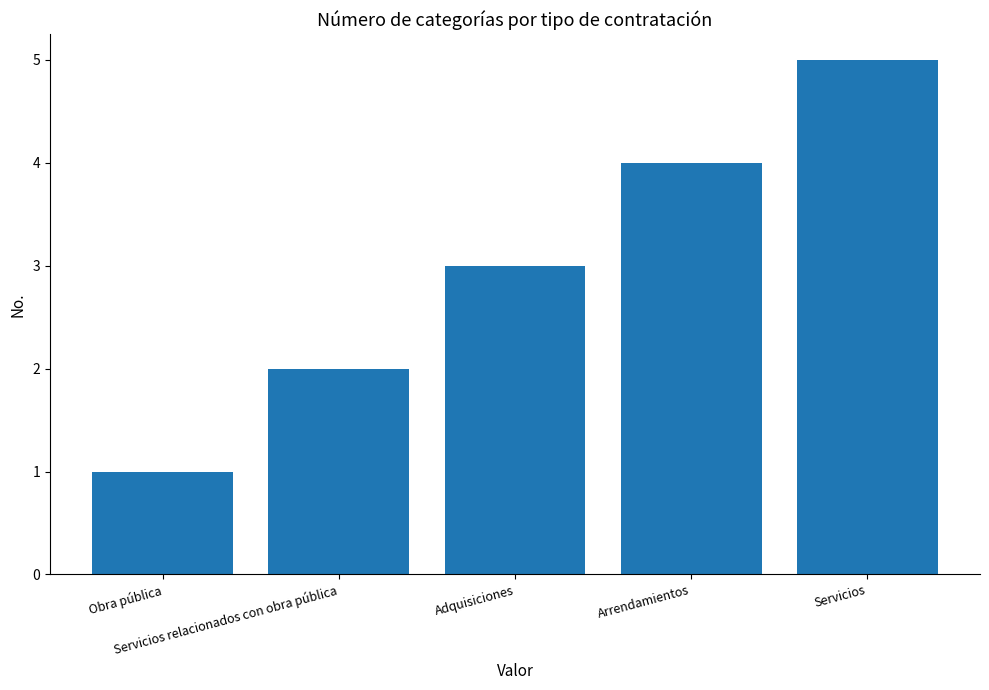

Rank the categories by value from lowest to highest.

Obra pública, Servicios relacionados con obra pública, Adquisiciones, Arrendamientos, Servicios